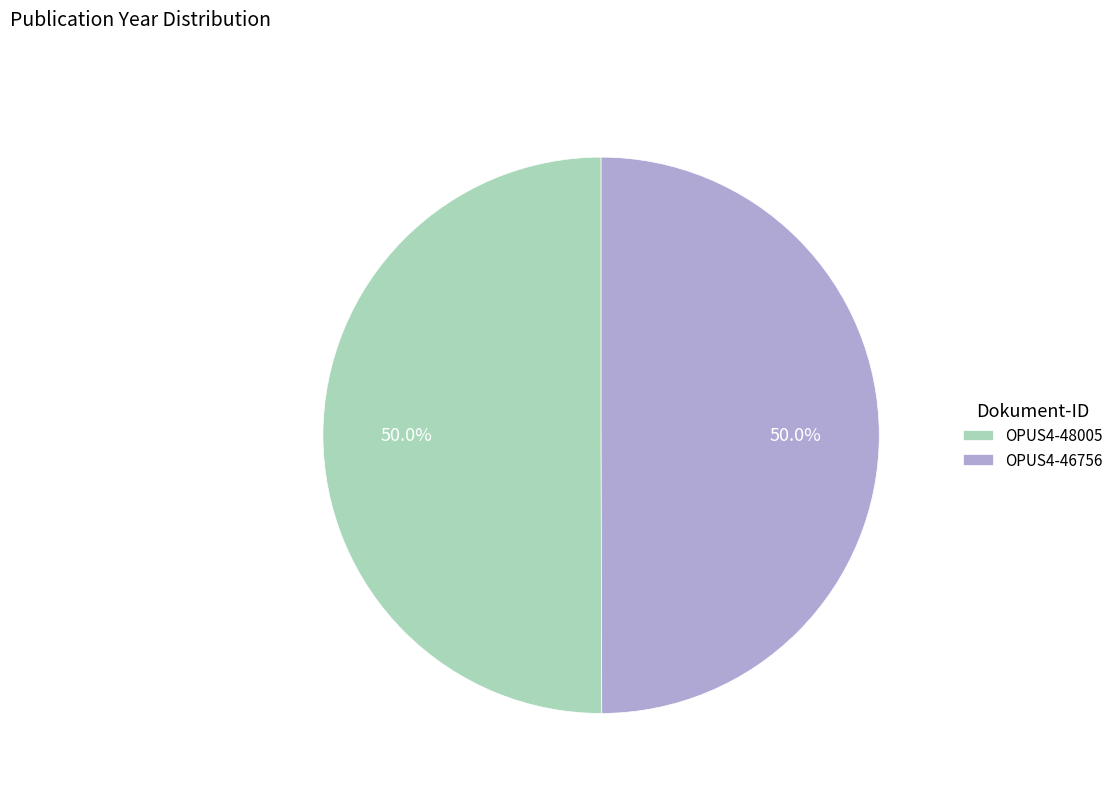

How many segments does this pie chart have?

2